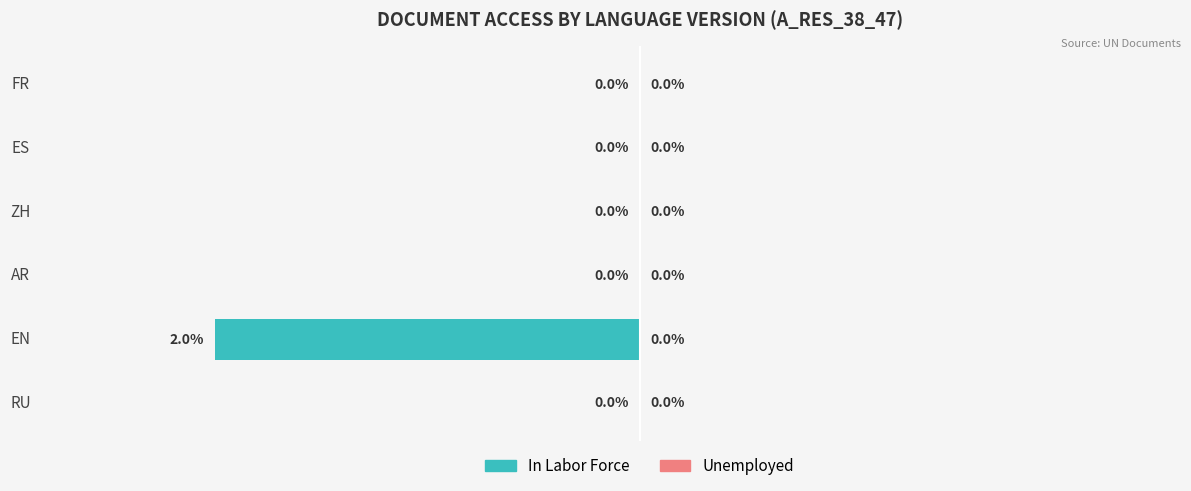

Are the bars horizontal?

Yes